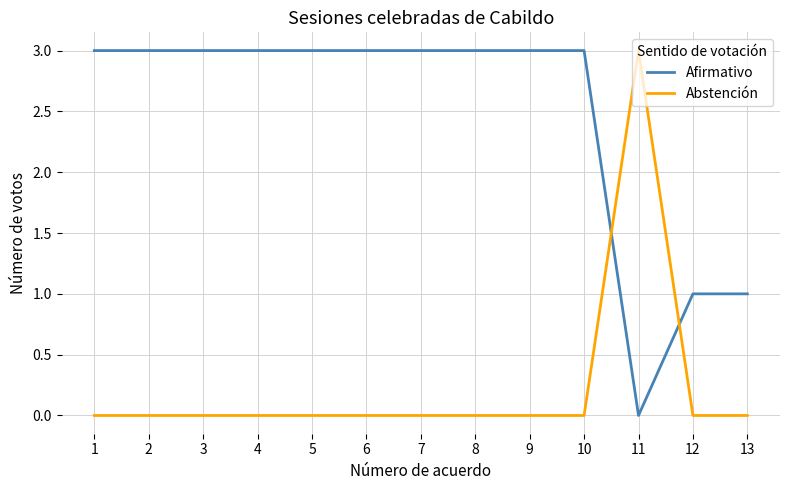

What is the sum of all Afirmativo values?

32